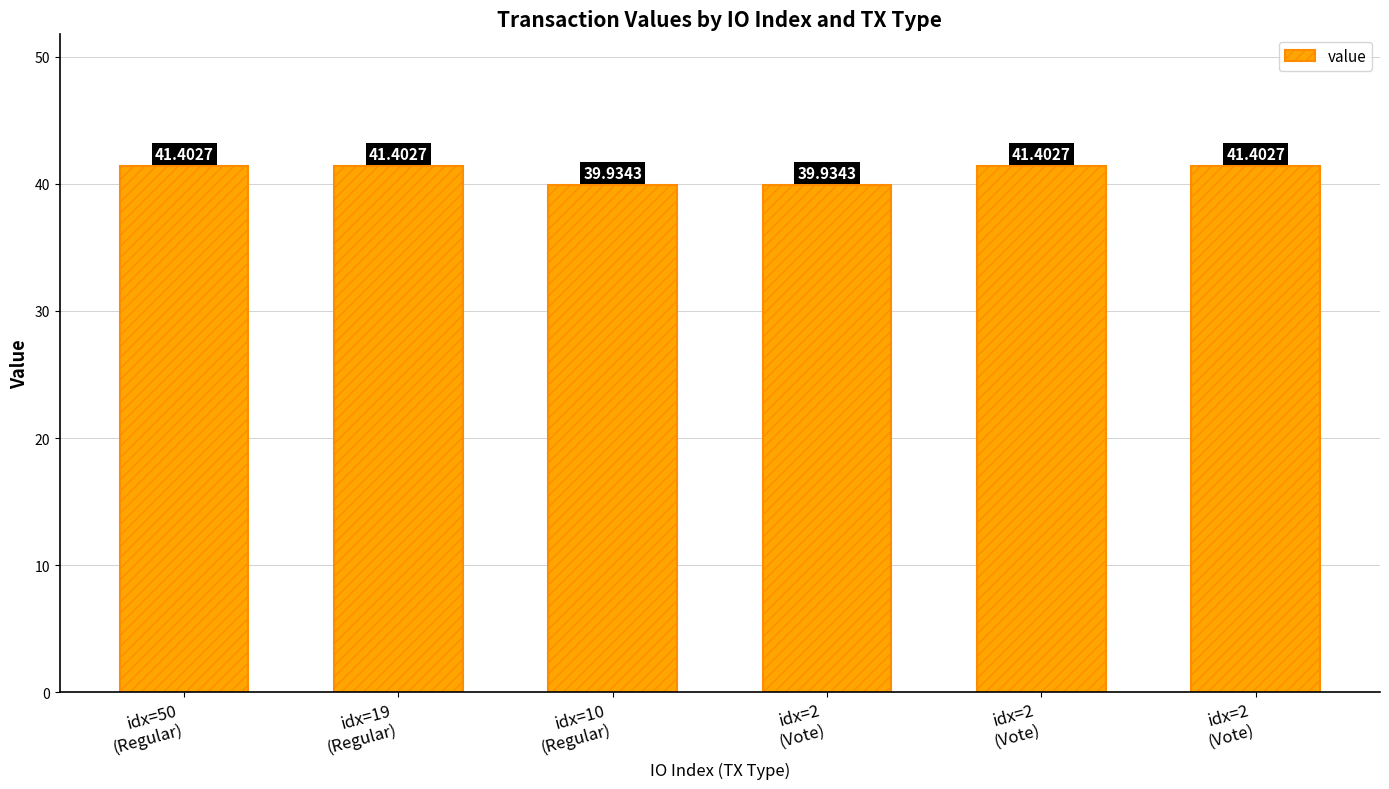

At which label is the value closest to 40?

idx=10
(Regular)